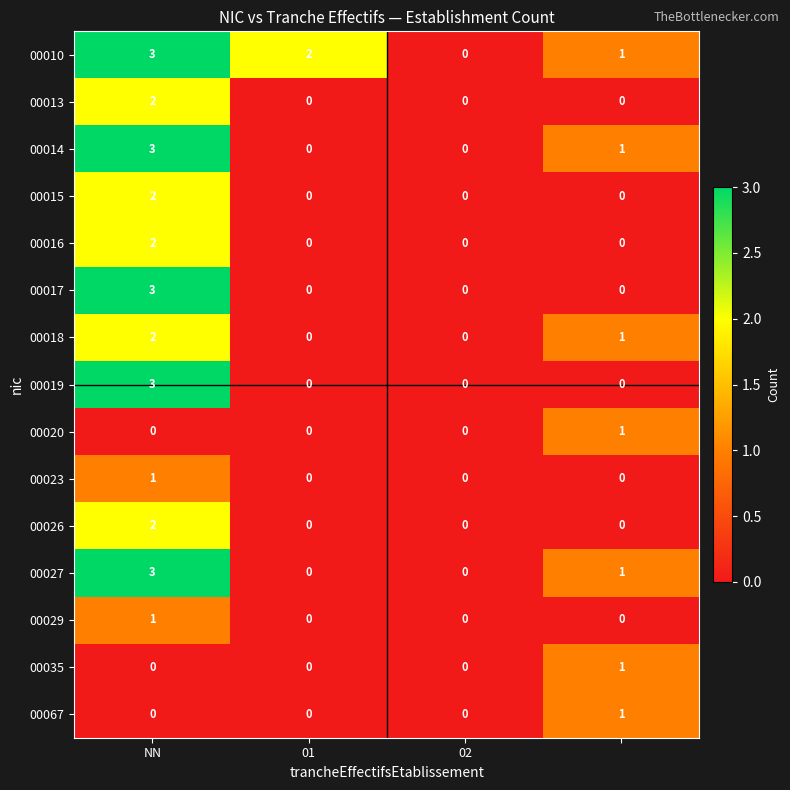

Count the 00020 values in the range 0 to 1.

4